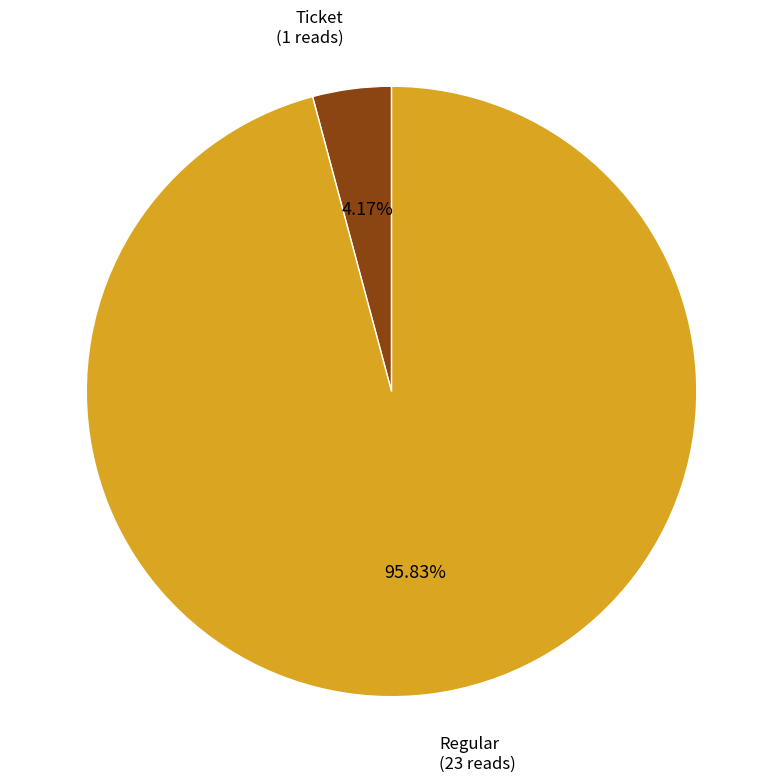

To the nearest percent, what portion does Ticket represent?

4%